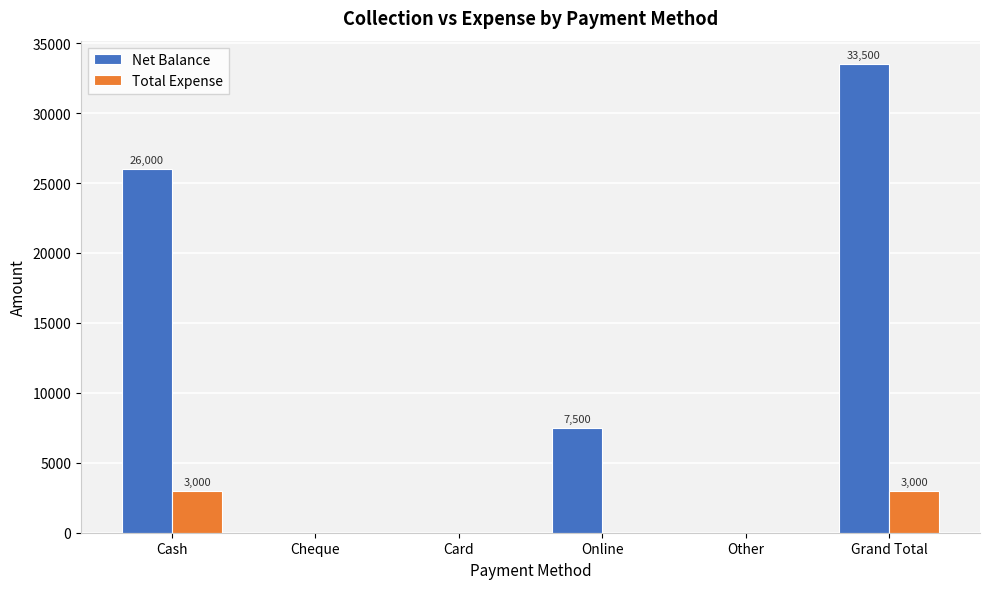

Which series has the largest range (max minus min)?

Net Balance